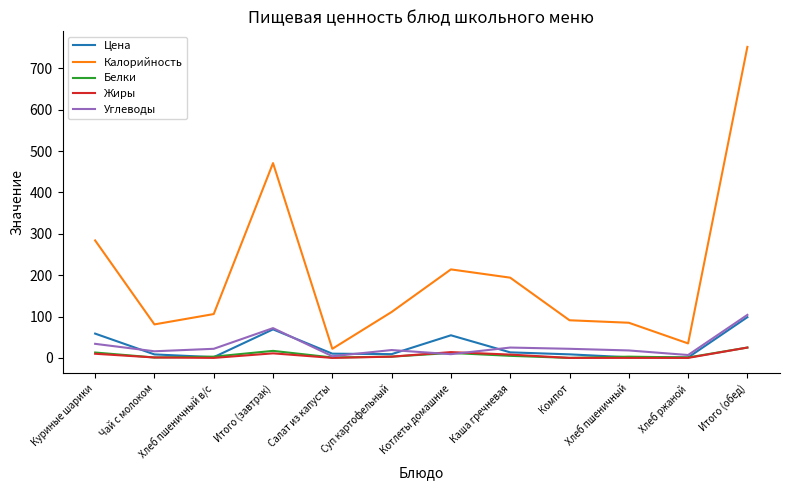

What is the difference between the Калорийность values at Куриные шарики and Каша гречневая?

90.0